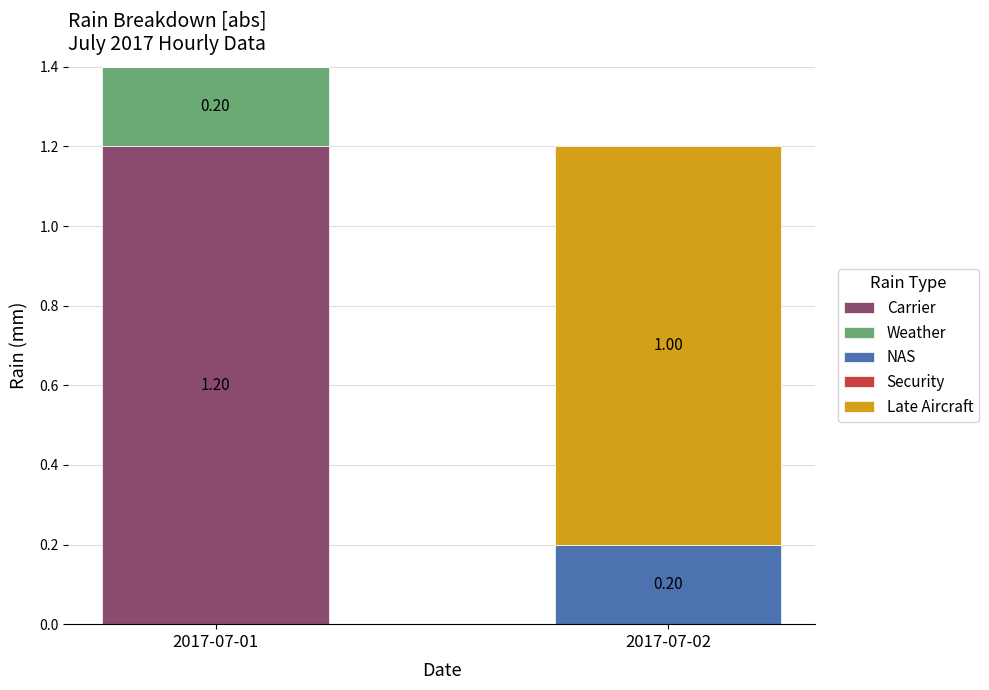

What is the sum of the Carrier values at 2017-07-02 and 2017-07-01?

1.2